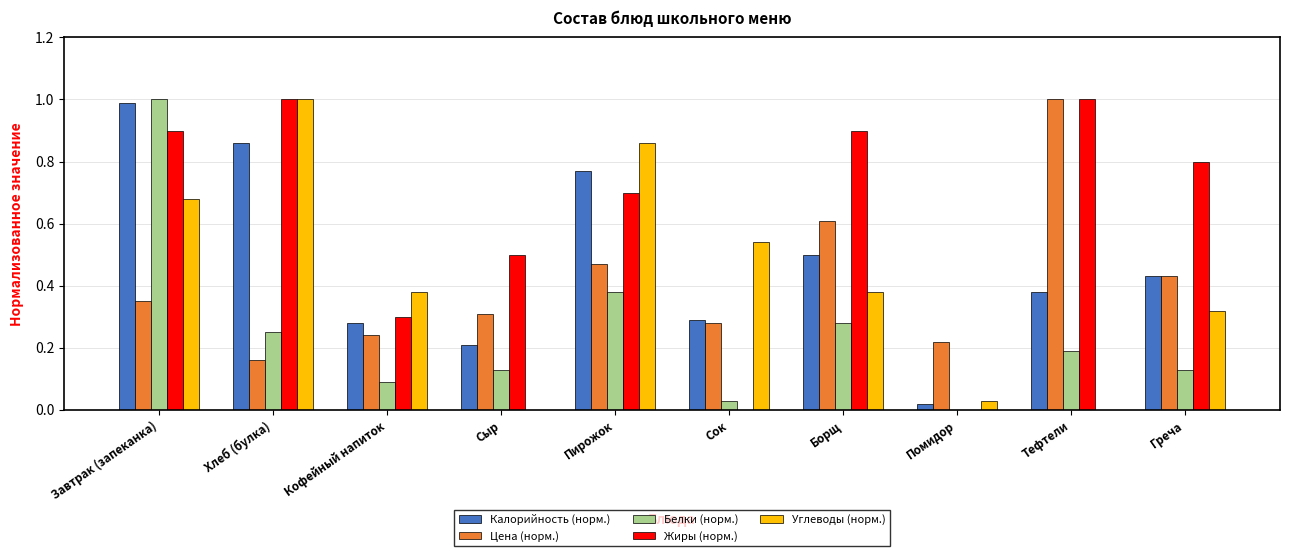

What is the total value across all series at Тефтели?

2.6